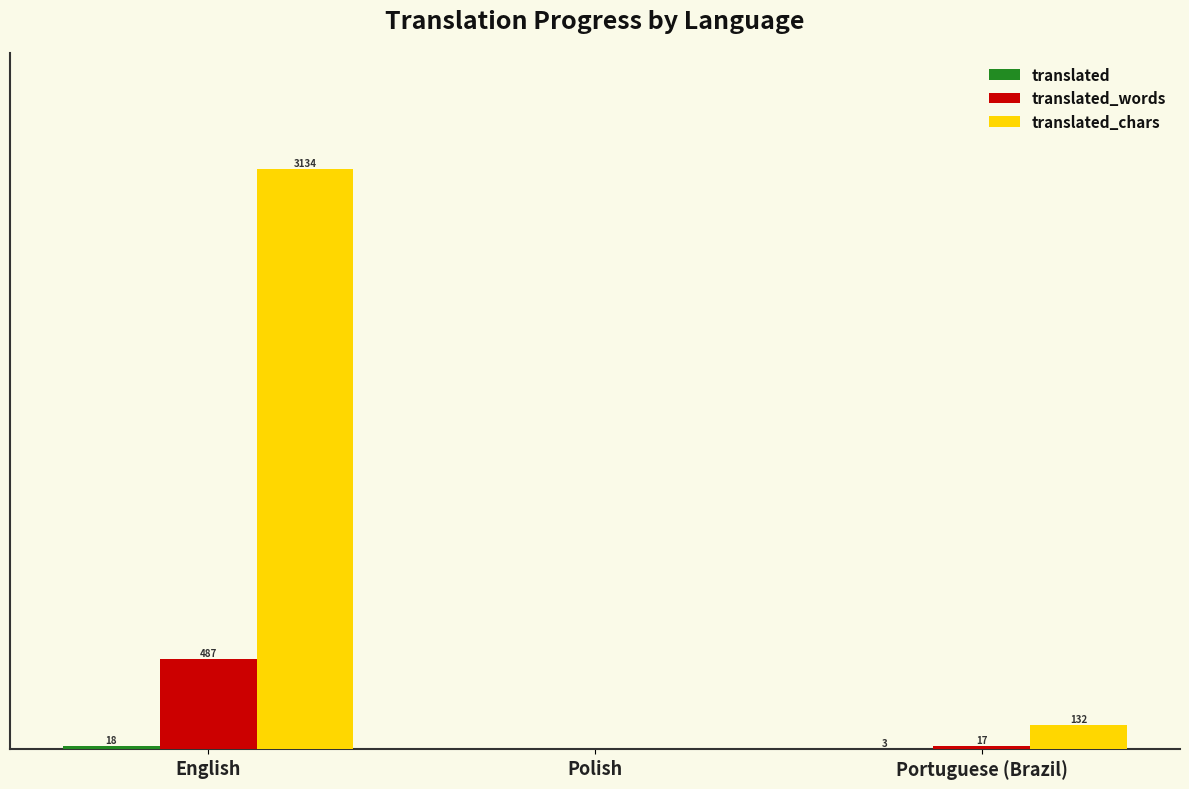

Which category has the highest value across all series?

English